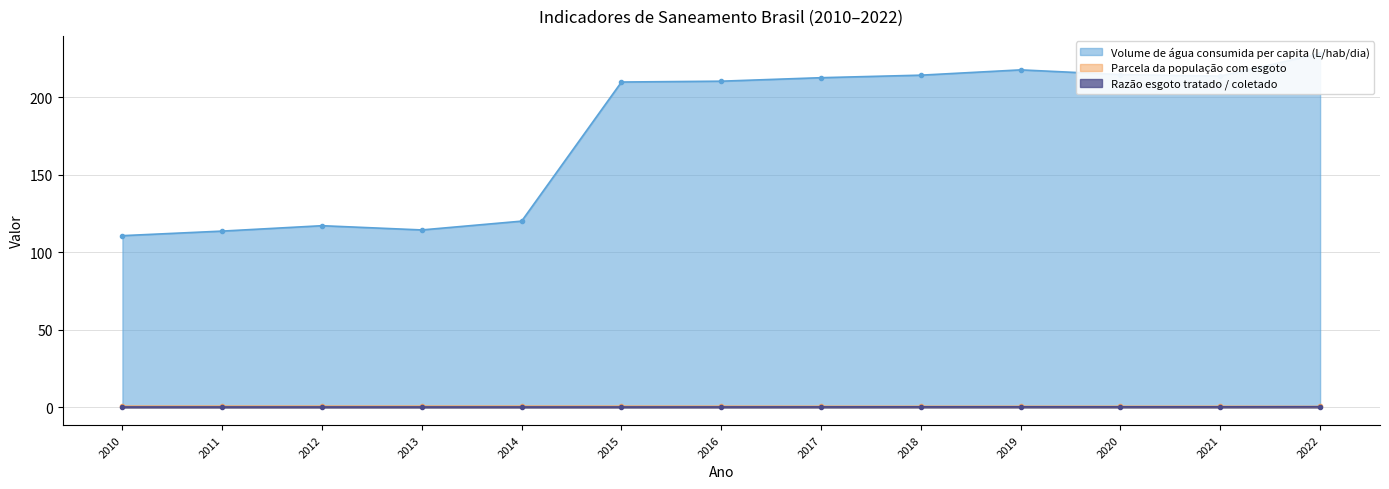

Does the chart display data point markers on the line(s)?

Yes